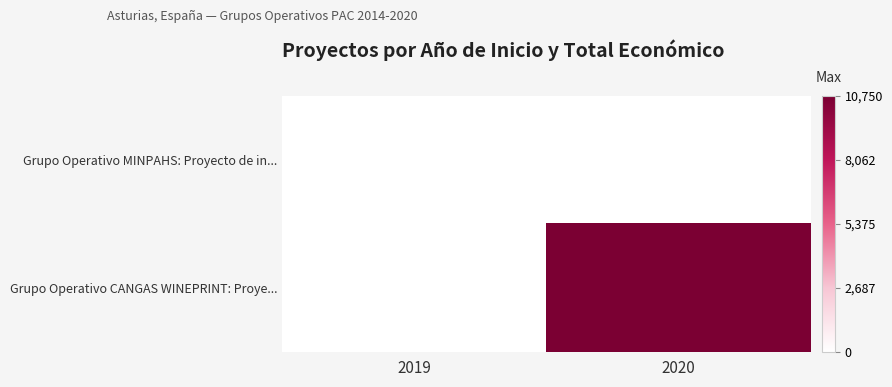

At how many categories does at least one series exceed 10447?

1